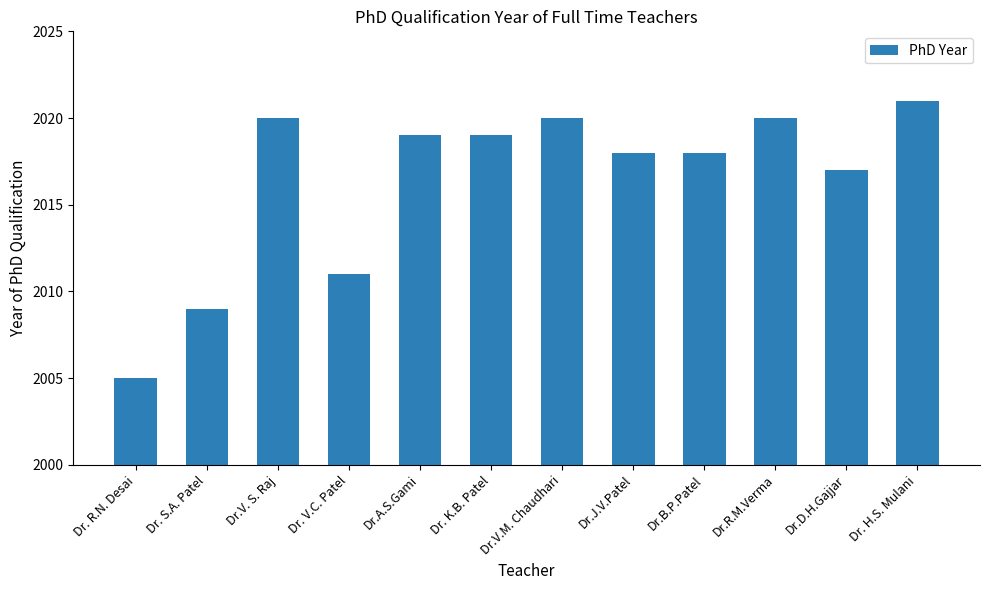

How many values are below 2019?

6